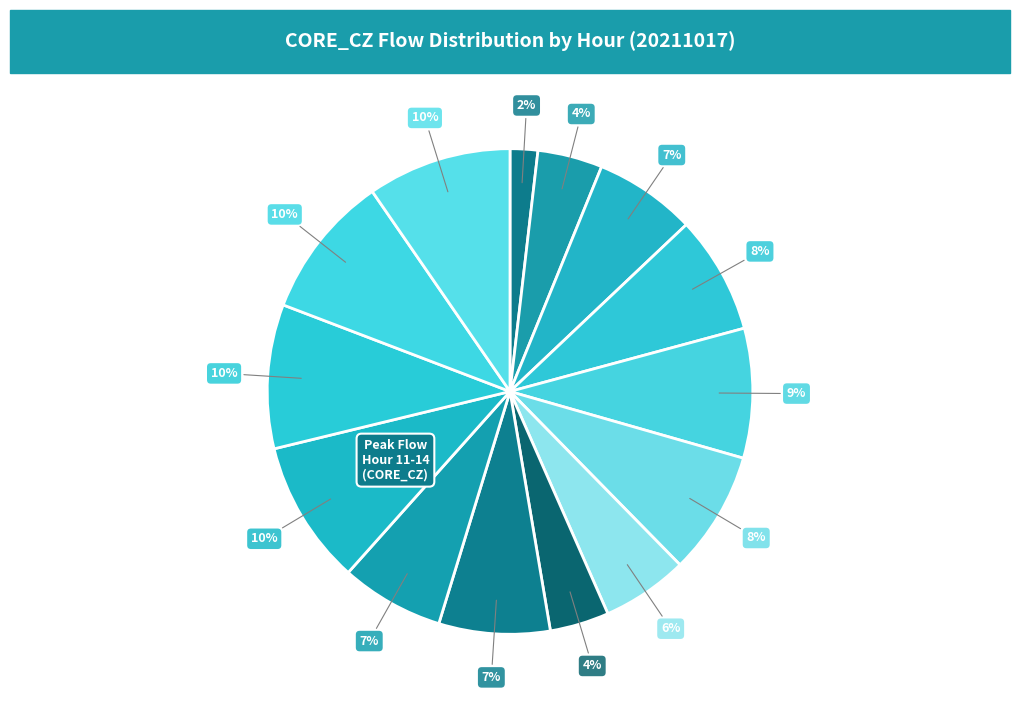

Count the number of slices in the pie.

14